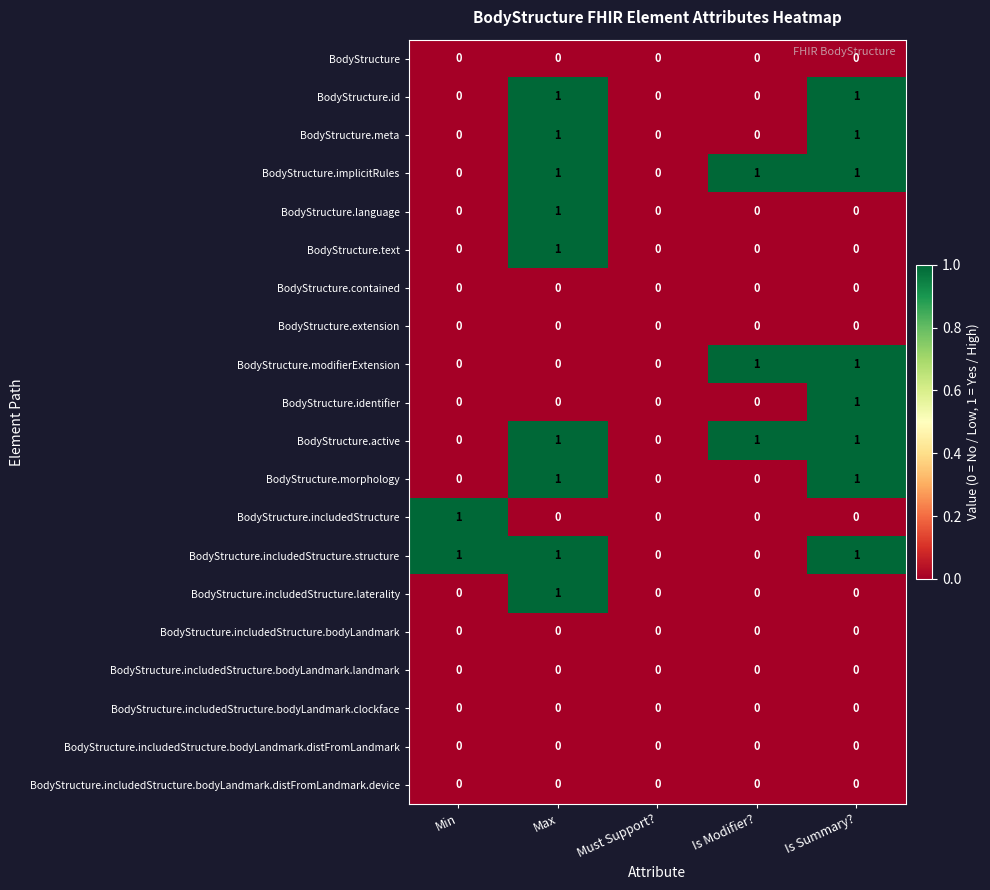

Is it true that BodyStructure.includedStructure.bodyLandmark.distFromLandmark.device equals 0 at Must Support??

True